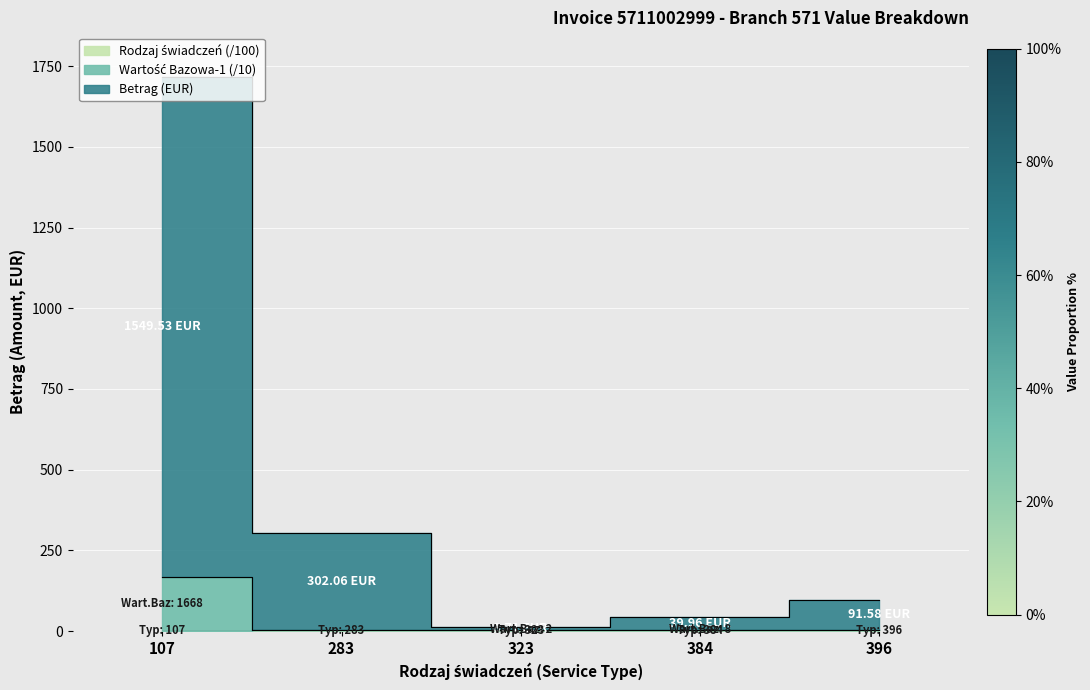

Between 283 and 323, which is larger?

283